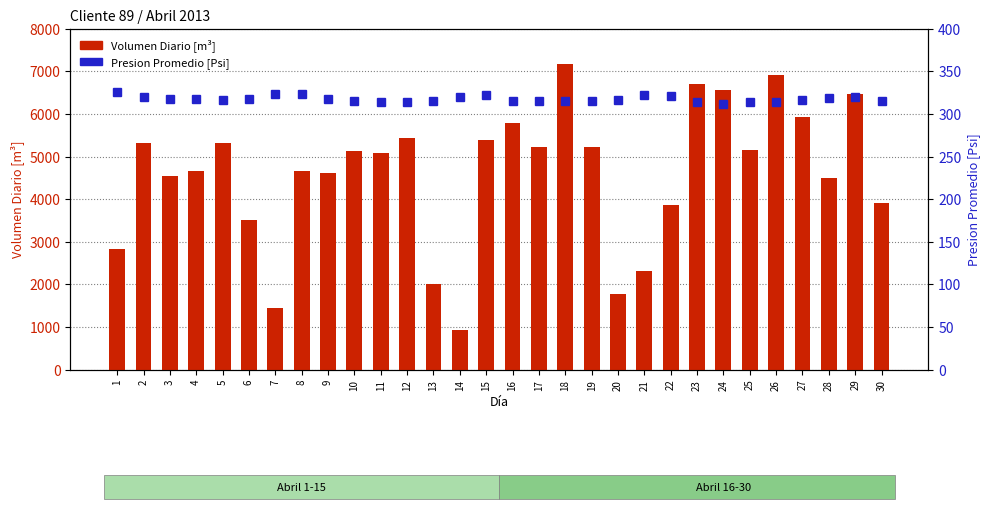

List the series in order of their peak value, lowest first.

Presion Promedio [Psi], Volumen Diario